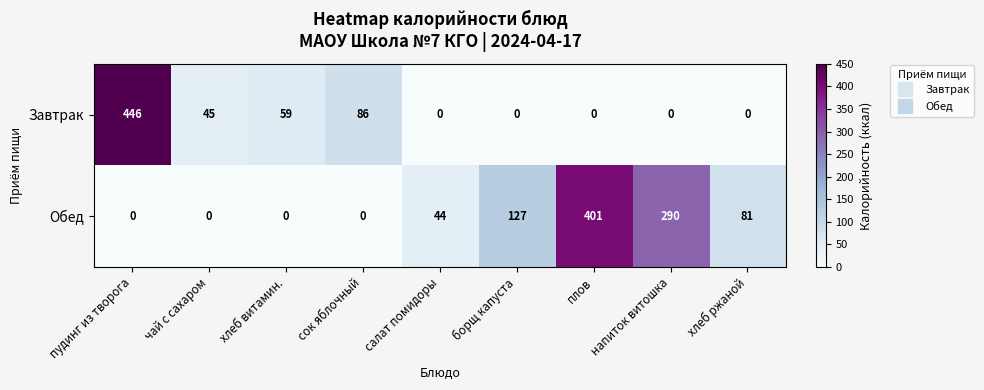

The value of Обед at сок яблочный is 189. True or false?

False